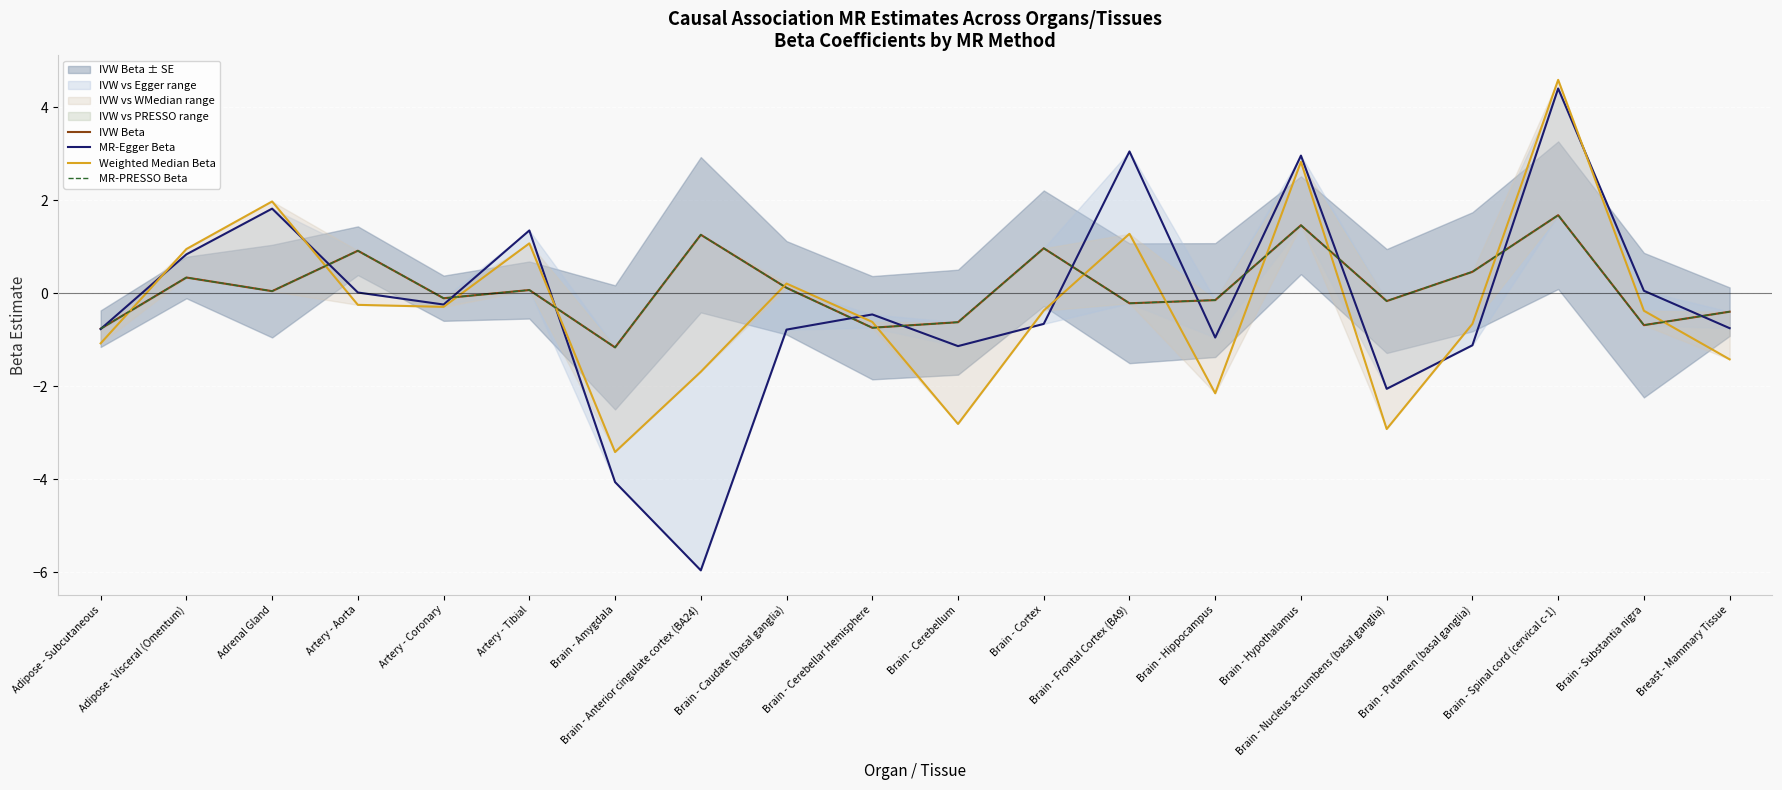

What is the minimum value shown in the chart?

-6.0